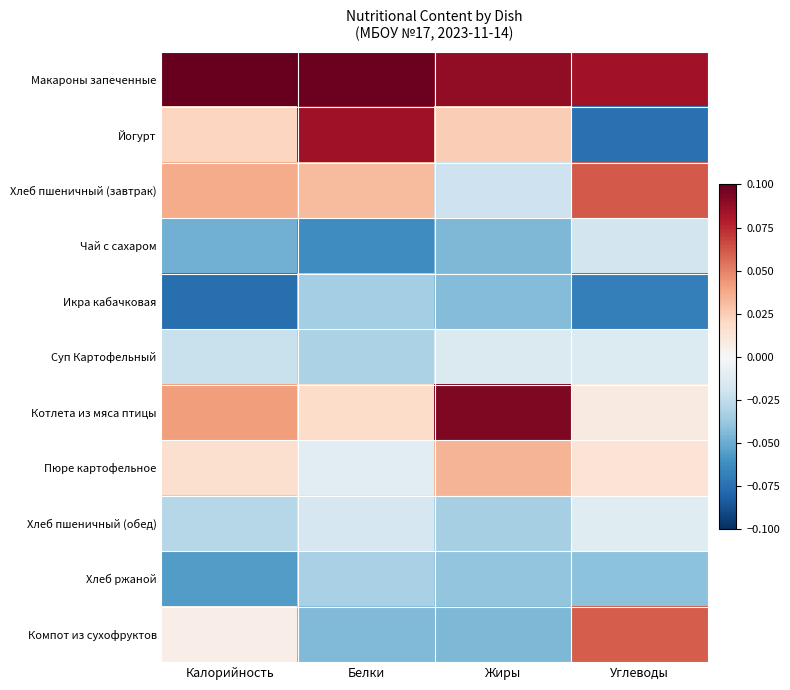

Between Углеводы and Белки, which is larger?

Белки